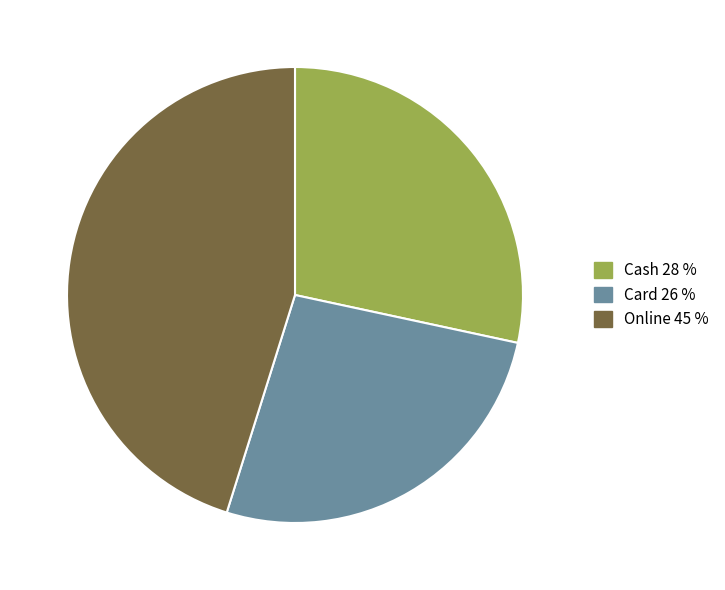

Is it true that Card is 15% of the pie?

False